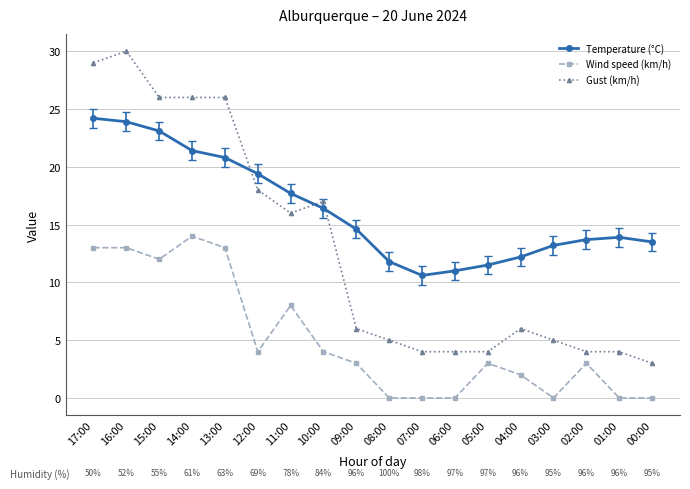

What is the average value of the Temperature (°C) series?

16.3